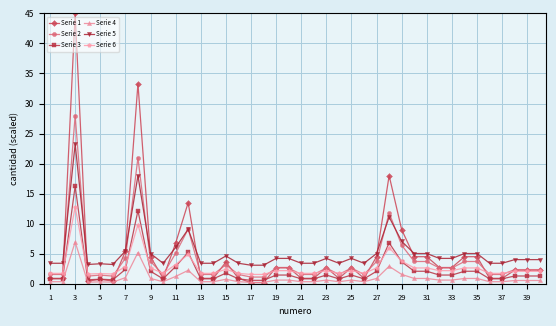

How many lines are shown in the chart?

6